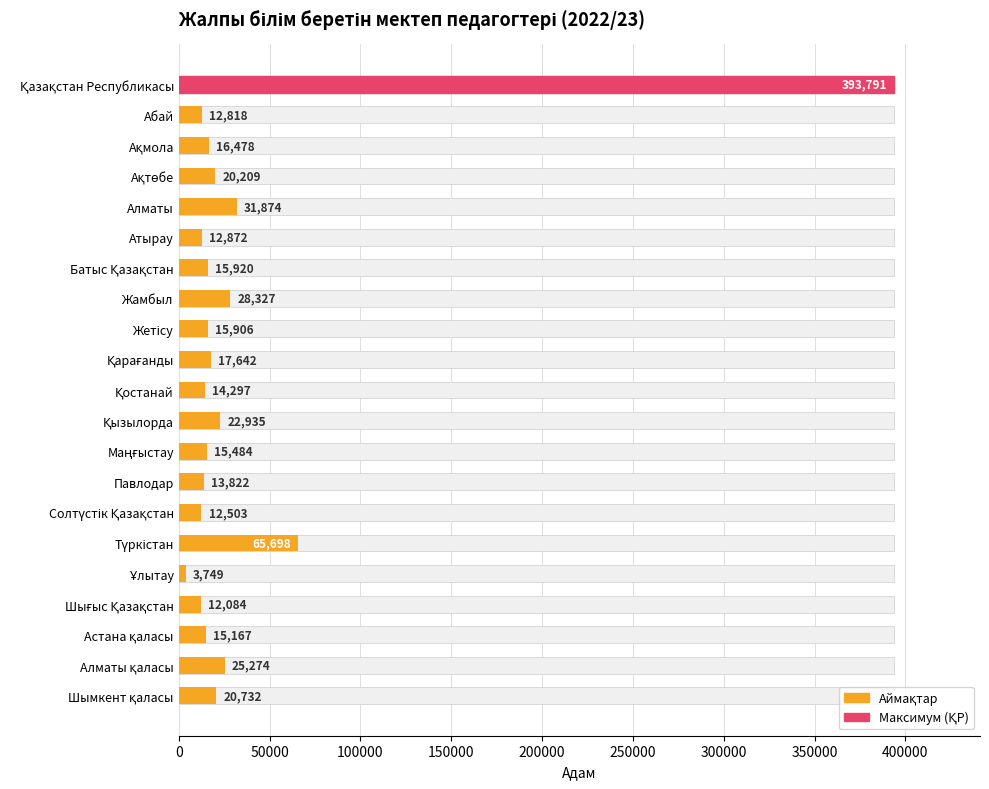

What is the difference between the maximum and minimum values?

390042